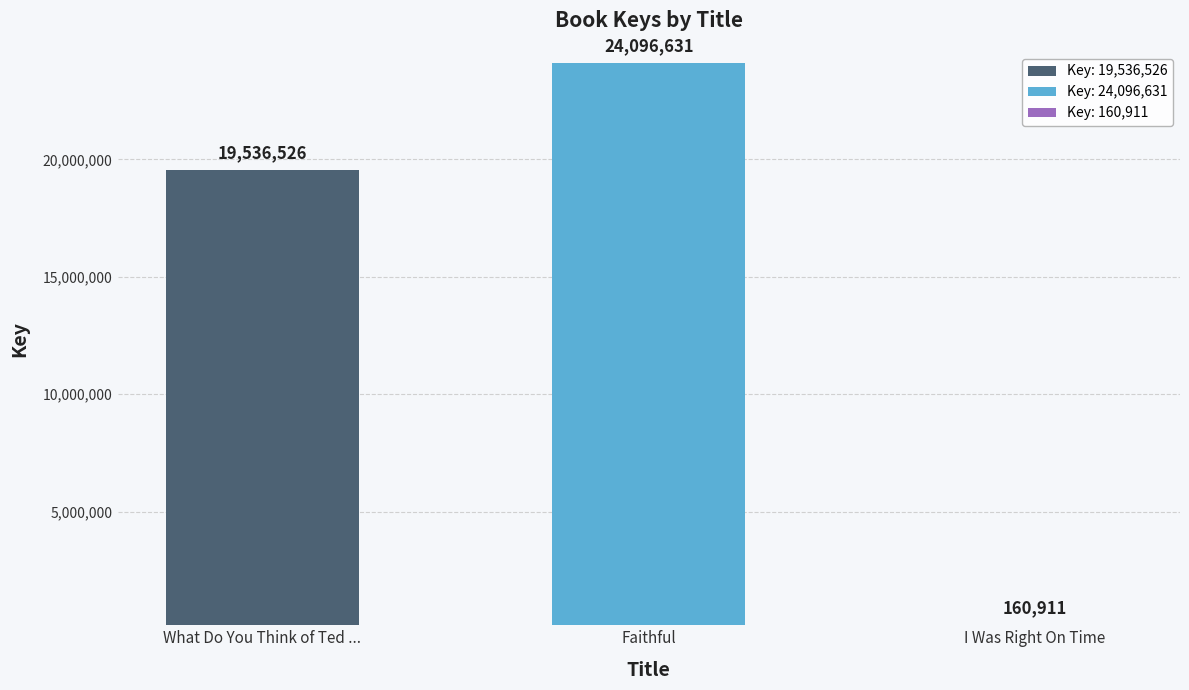

What position from the left is What Do You Think of Ted ...?

1